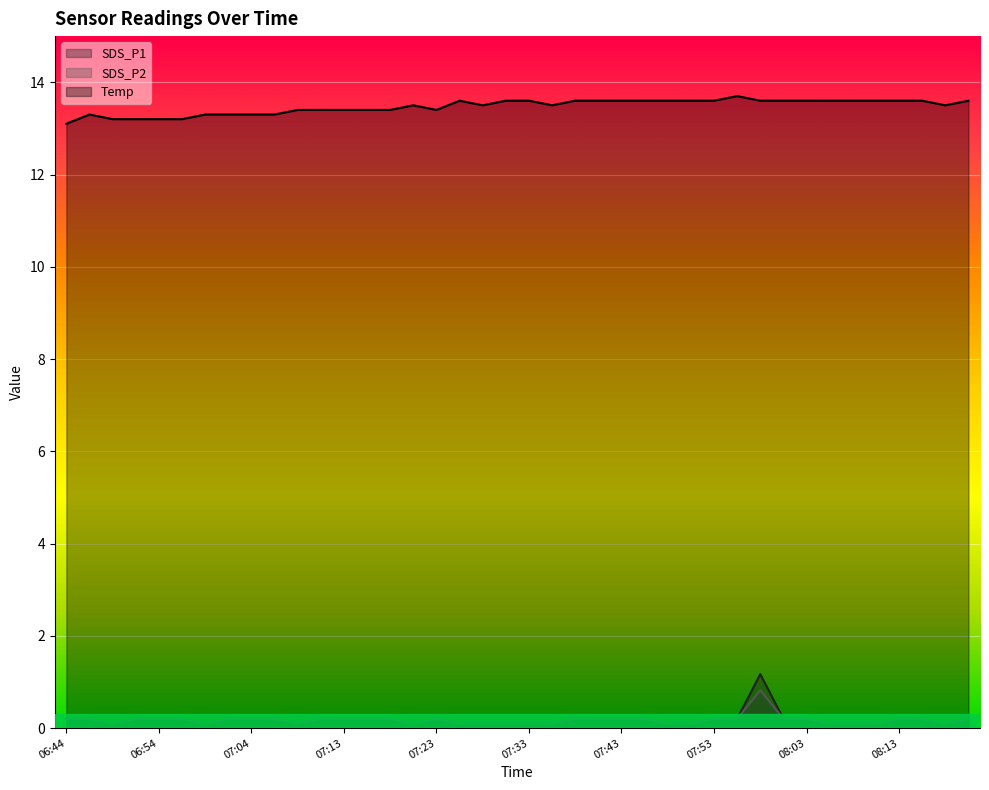

At which label does SDS_P2 reach its minimum?

06:49